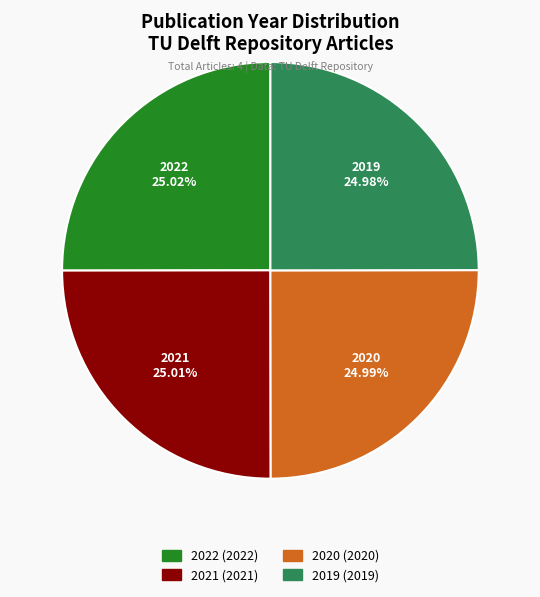

How many segments does this pie chart have?

4